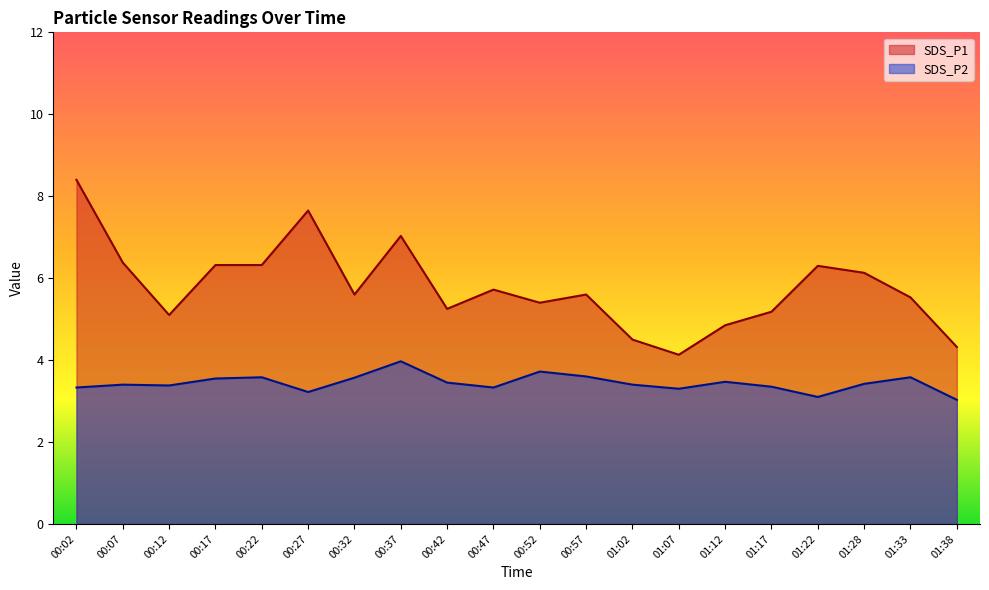

Between 00:07 and 00:17, which series saw the biggest shift?

SDS_P2